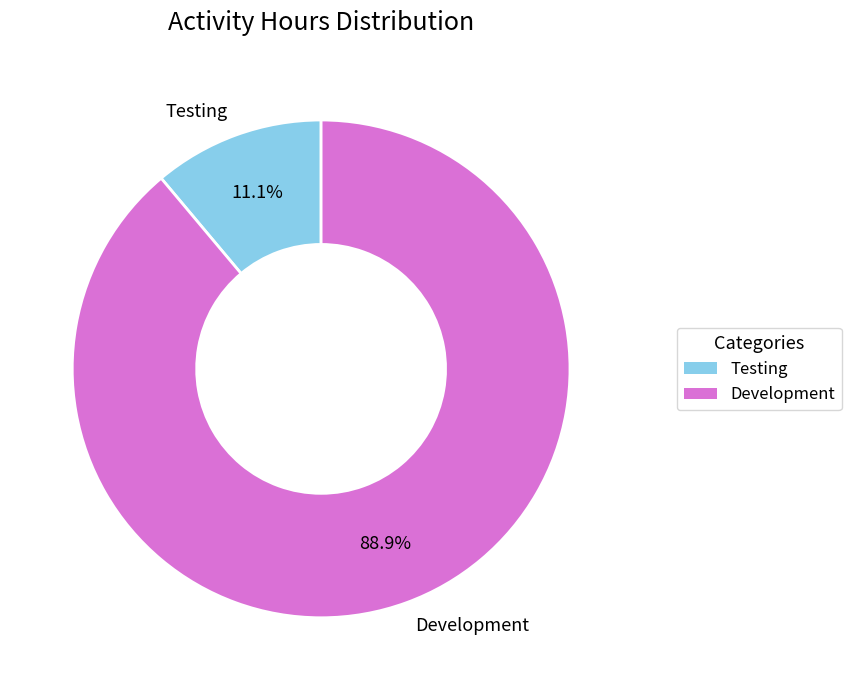

Does Testing account for over 50% of the chart?

No